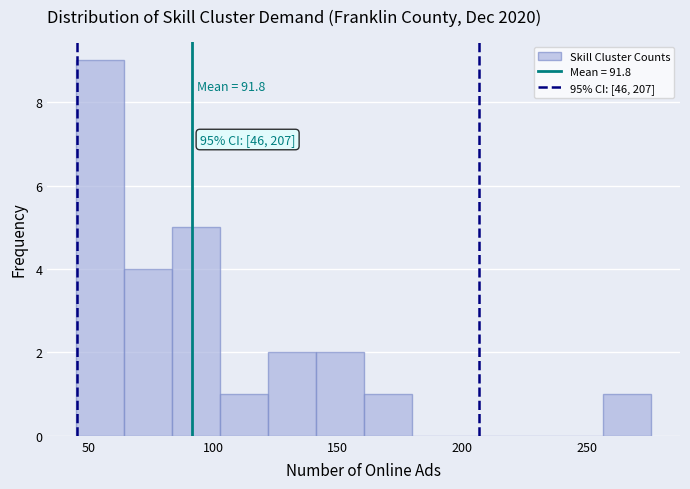

Read against the x-axis, roughly where is the centre of the tallest bar?

55